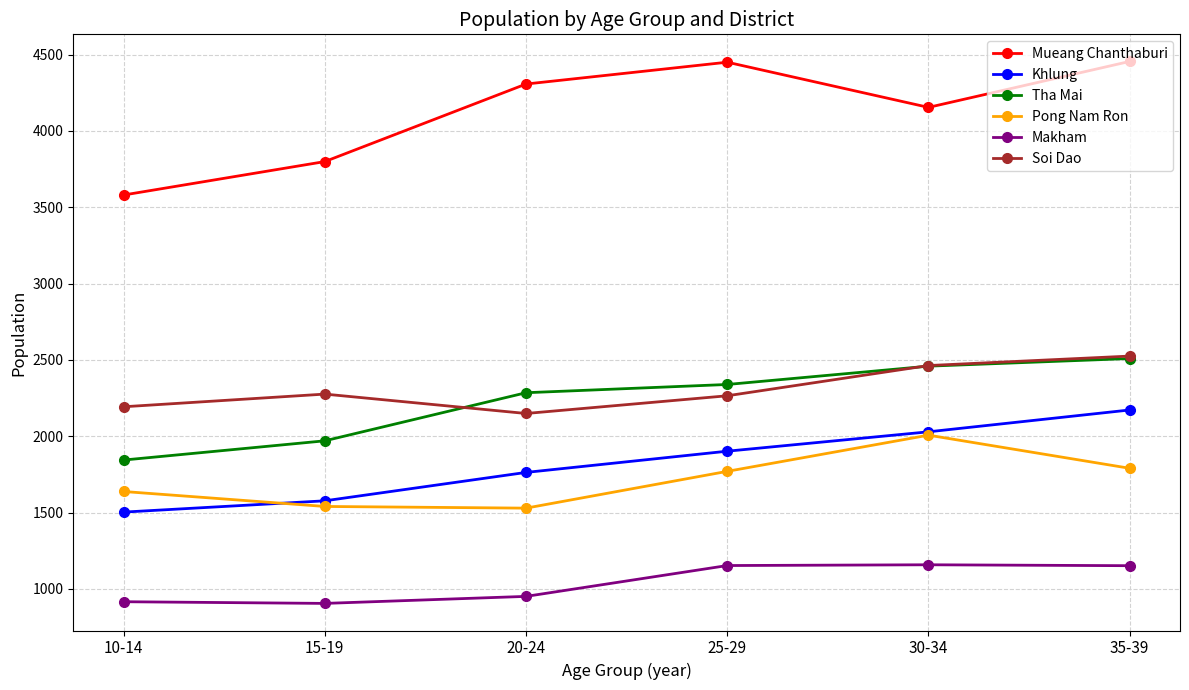

At which label is Mueang Chanthaburi closest to 4017?

30-34